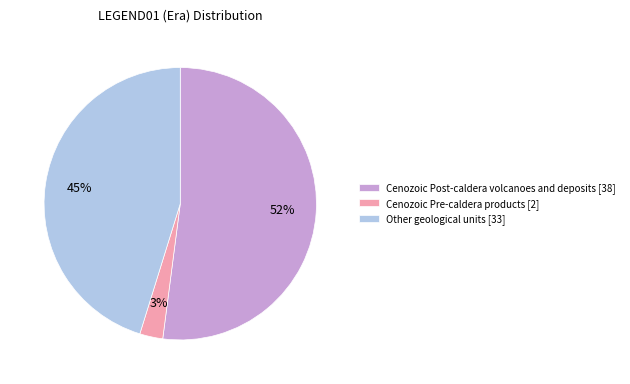

What is the majority slice?

Cenozoic Post-caldera volcanoes and deposits [38]